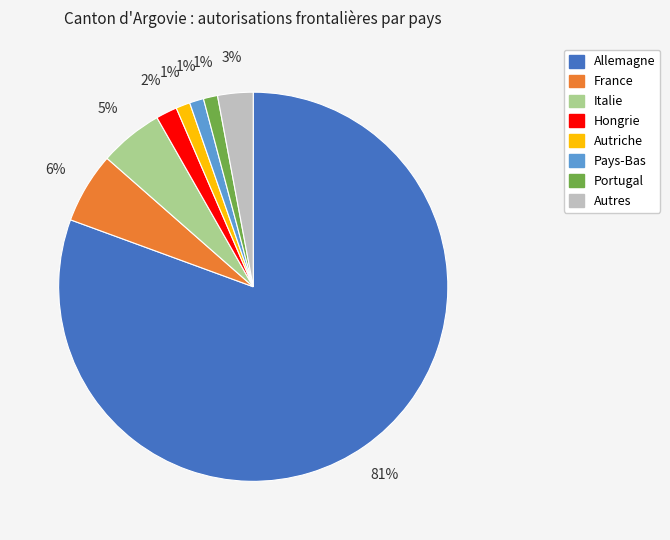

What is the majority slice?

Allemagne